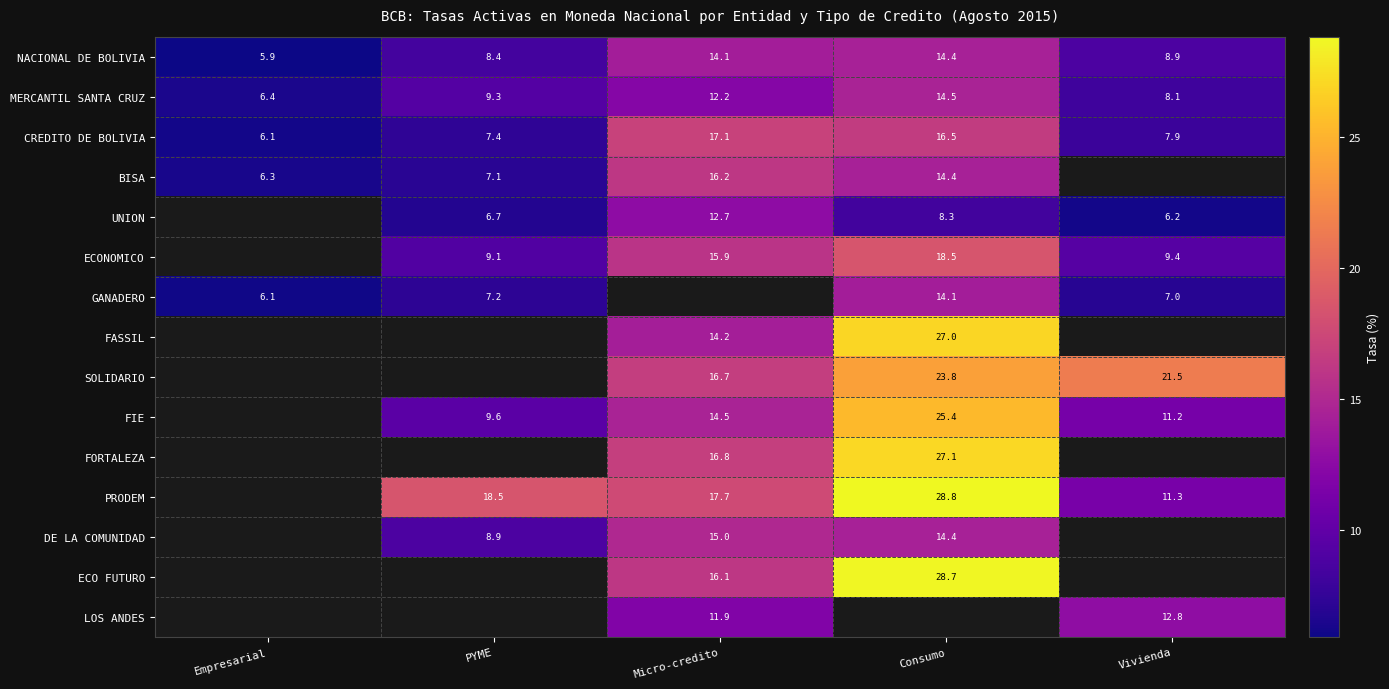

Rank the categories by MERCANTIL SANTA CRUZ value from lowest to highest.

Empresarial, Vivienda, PYME, Micro-credito, Consumo